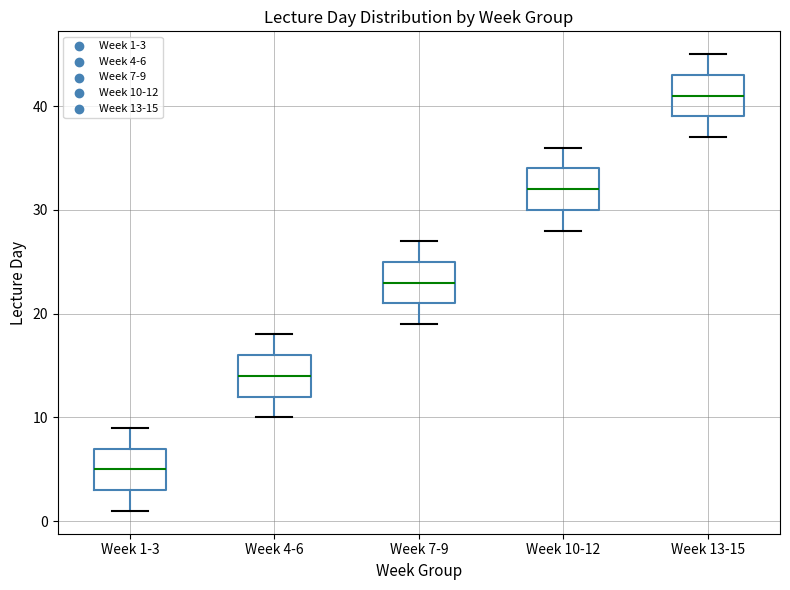

Which box has the lowest median line?

Week 1-3